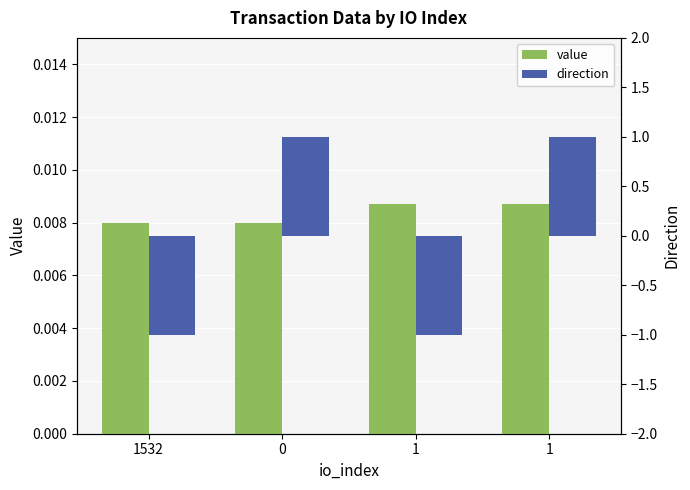

Does the chart contain stacked bars?

No